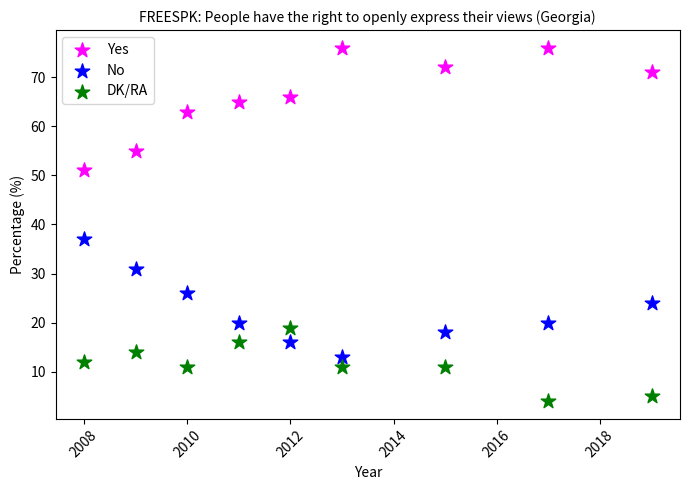

Across all series, what Y value is closest to 40?

37